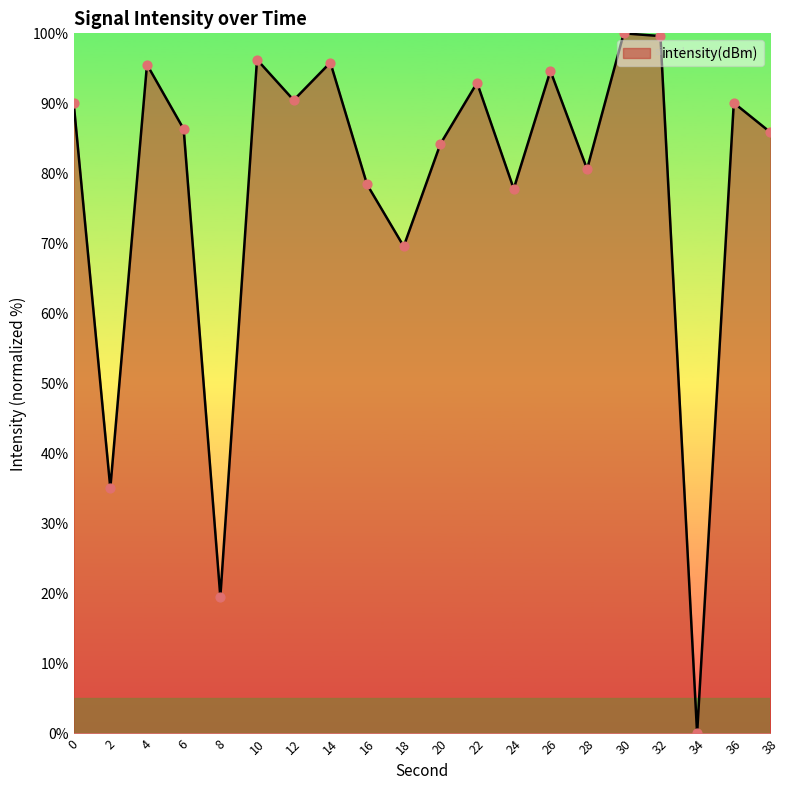

Approximately how many times larger is the value at 24 compared to 30?

0.8